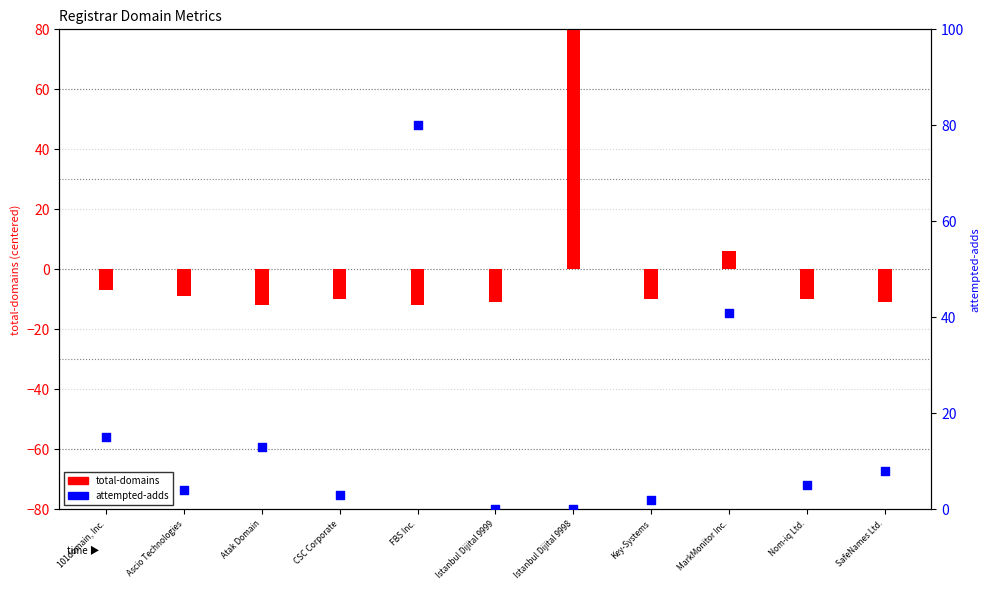

What are all the series names shown in the legend?

total-domains, attempted-adds